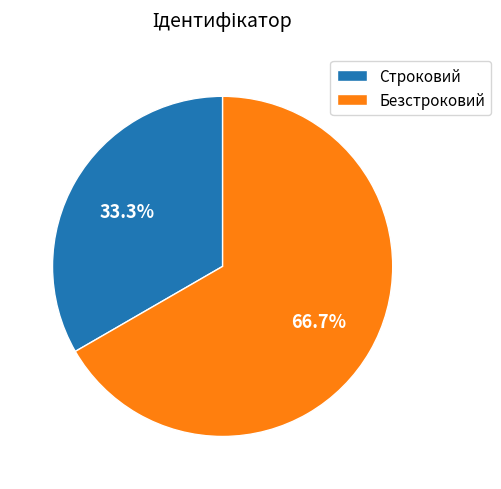

To the nearest percent, what percentage of the pie is Строковий?

33%